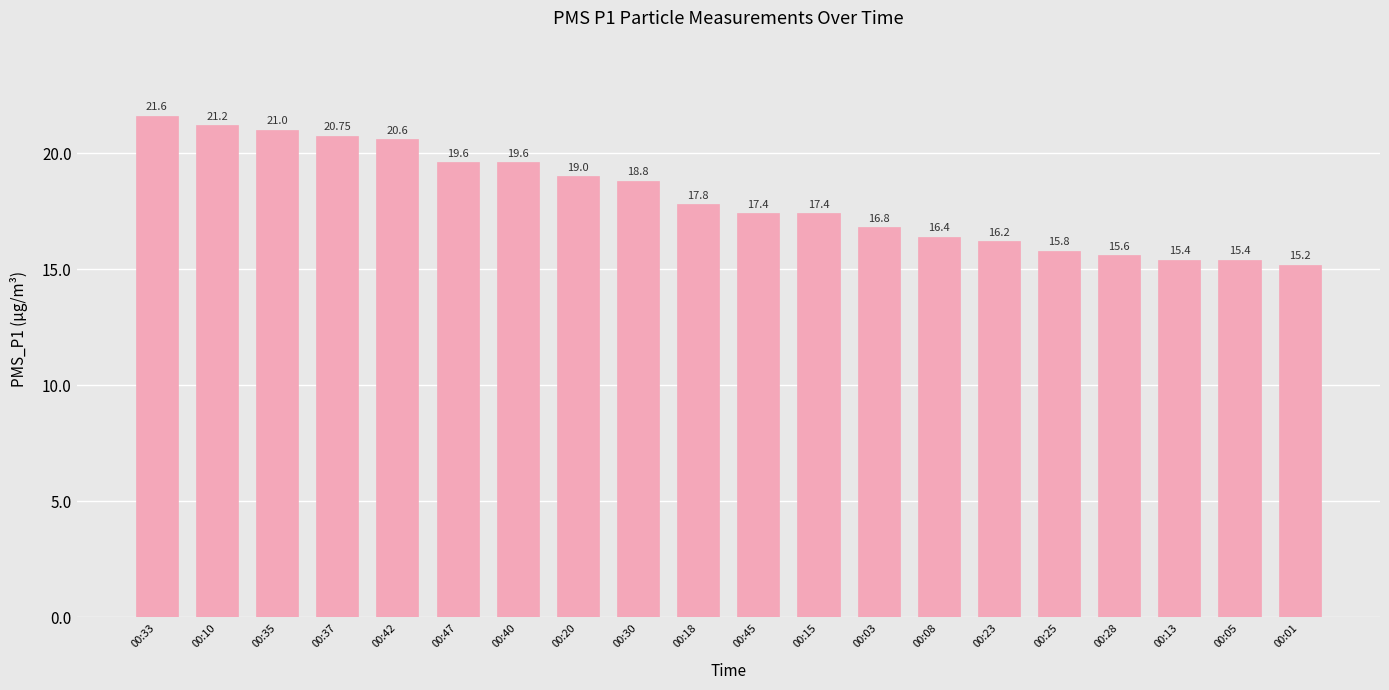

How many data points are less than 17?

8